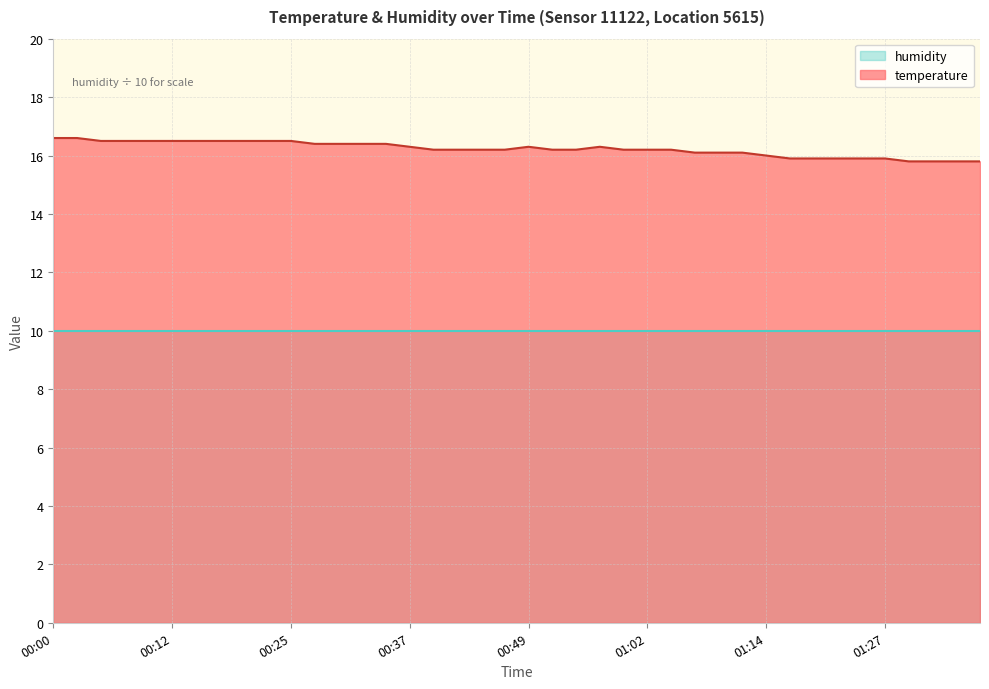

What is the sum of the values at 00:22 and 01:09?

32.6